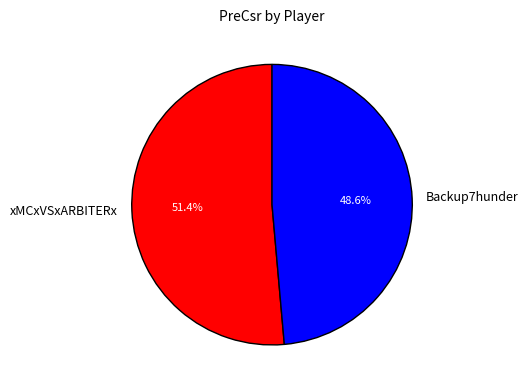

What percentage do Backup7hunder and xMCxVSxARBITERx together represent?

100.0%